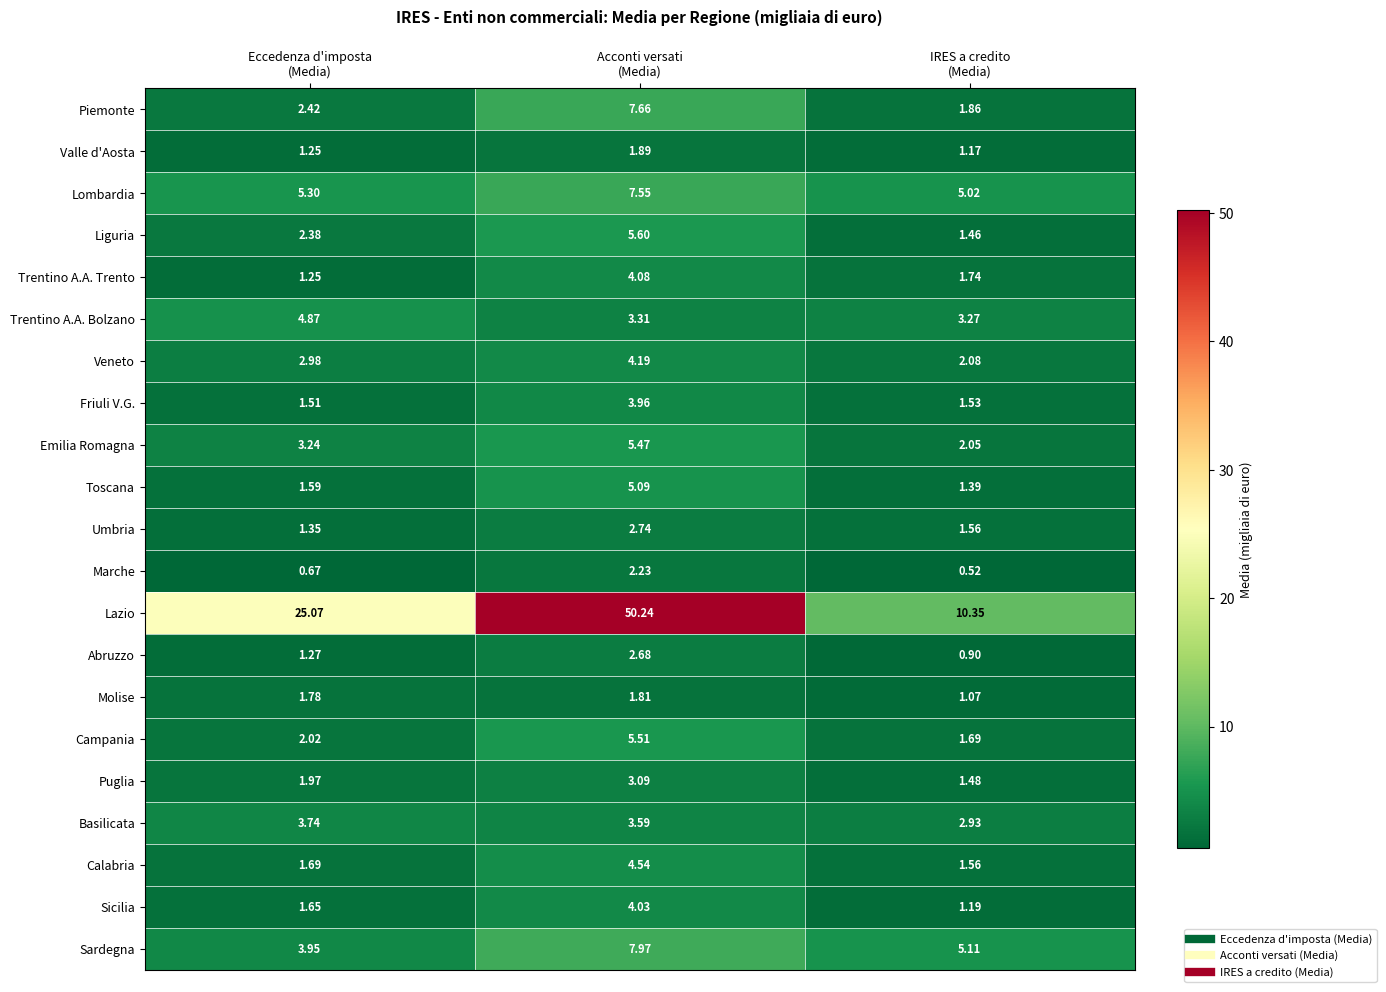

Which series has the largest total across all categories?

Lazio